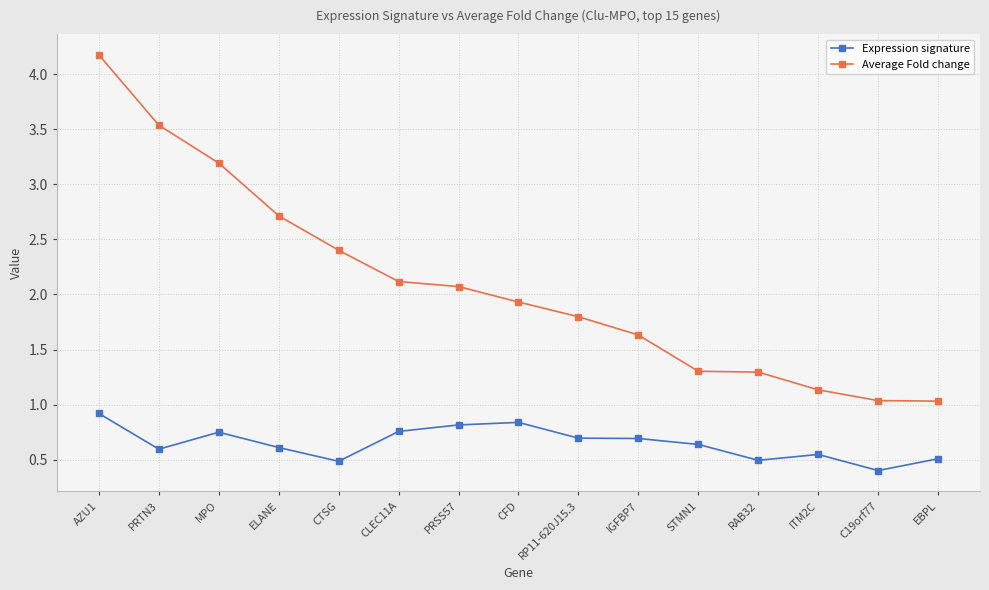

Which category has the lowest value in the Expression signature series?

C19orf77